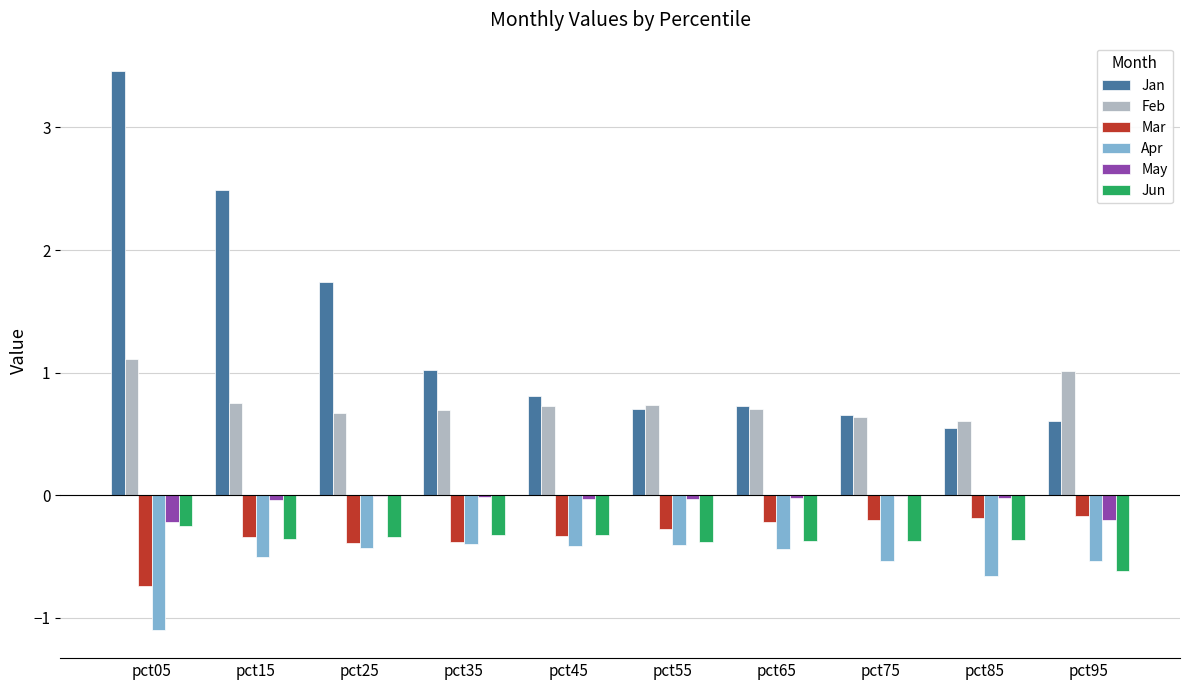

Where is Jan nearest to the value 2?

pct25